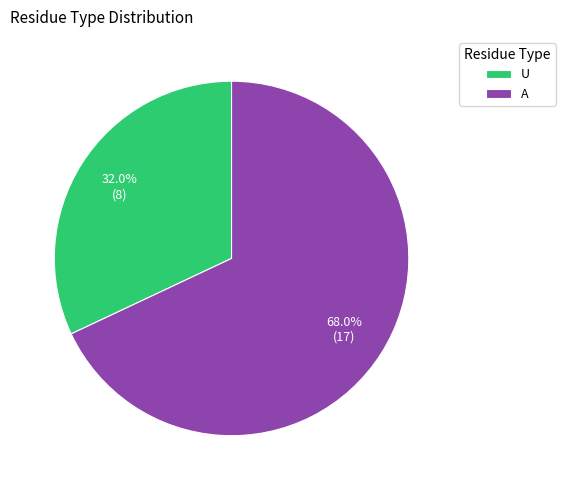

Approximately how many times larger is the value at U compared to A?

0.5